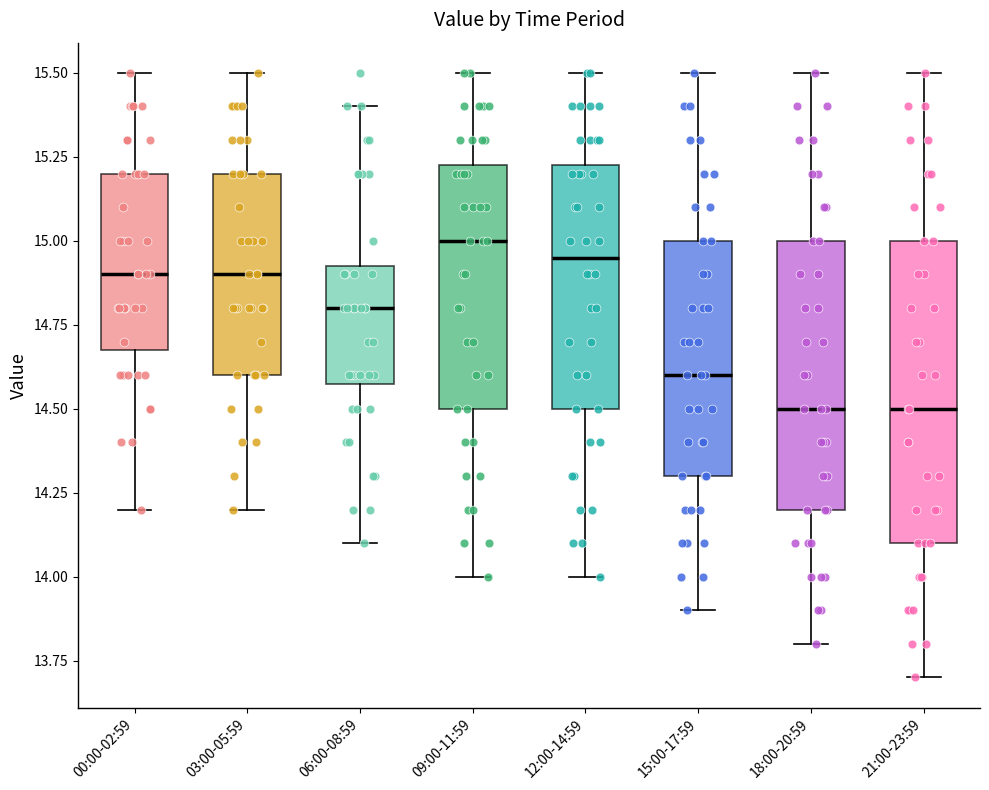

Reading left to right, transcribe this box plot: for each box, give where its median line is, the range the box spans, and where its two whiskers end, as read against the y-axis. The values are not printed on the chart, so give them approximately, as read against the axis.

00:00-02:59: median 14.90, box 14.70 to 15.20, whiskers 14.20 to 15.50
03:00-05:59: median 14.90, box 14.60 to 15.20, whiskers 14.20 to 15.50
06:00-08:59: median 14.80, box 14.60 to 14.95, whiskers 14.10 to 15.40
09:00-11:59: median 15.00, box 14.50 to 15.25, whiskers 14.00 to 15.50
12:00-14:59: median 14.95, box 14.50 to 15.25, whiskers 14.00 to 15.50
15:00-17:59: median 14.60, box 14.30 to 15.00, whiskers 13.90 to 15.50
18:00-20:59: median 14.50, box 14.20 to 15.00, whiskers 13.80 to 15.50
21:00-23:59: median 14.50, box 14.10 to 15.00, whiskers 13.70 to 15.50